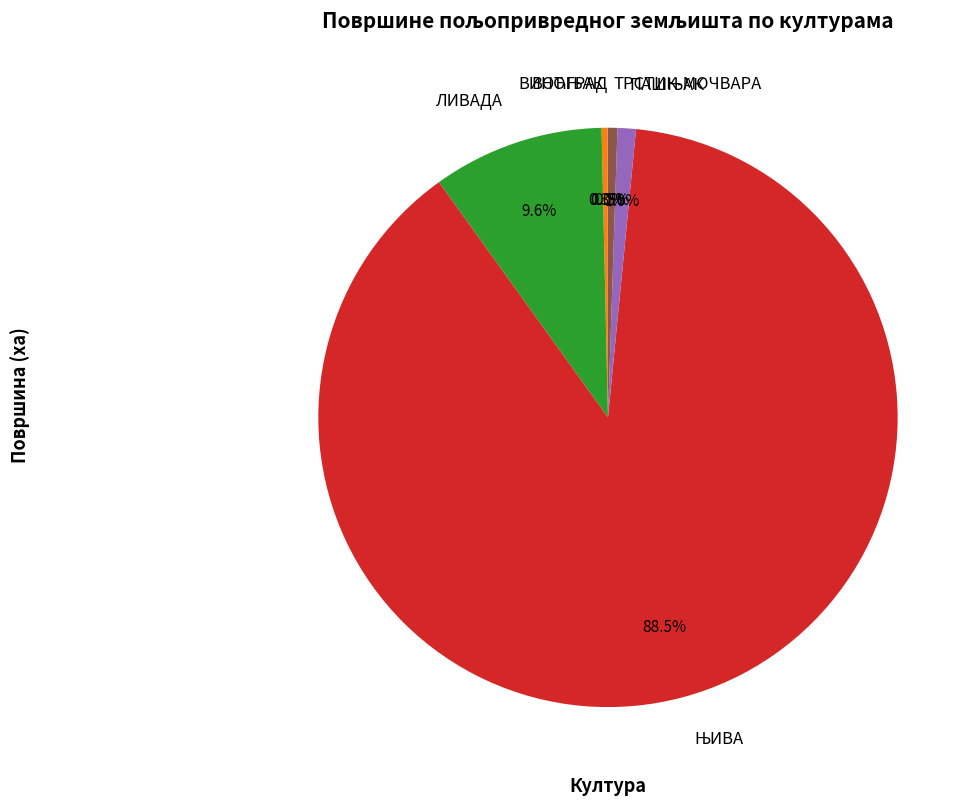

To the nearest percent, what is the average slice percentage?

17%